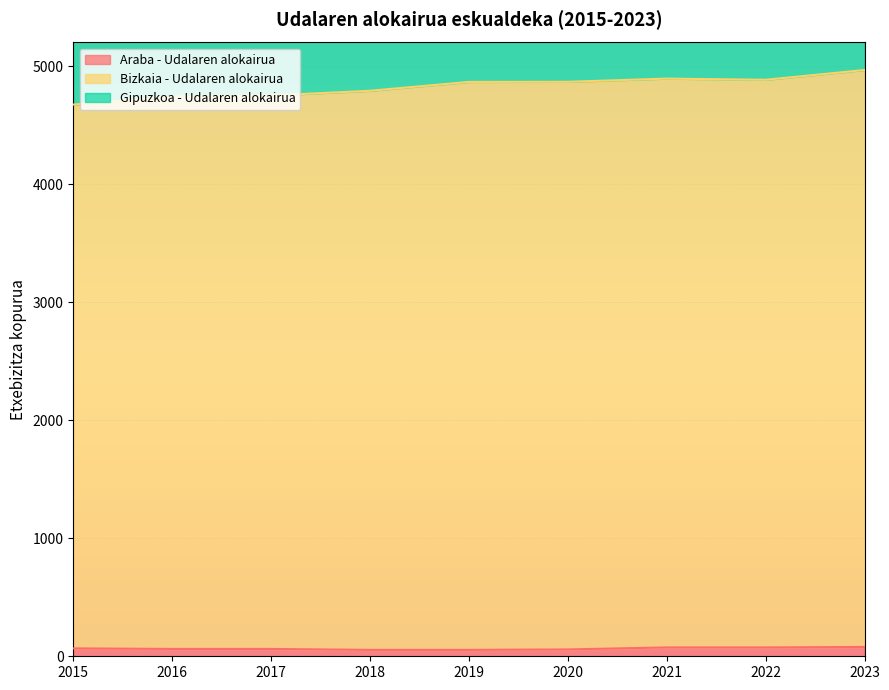

What is the value of the Gipuzkoa - Udalaren alokairua point at the 4th from the left?

6884